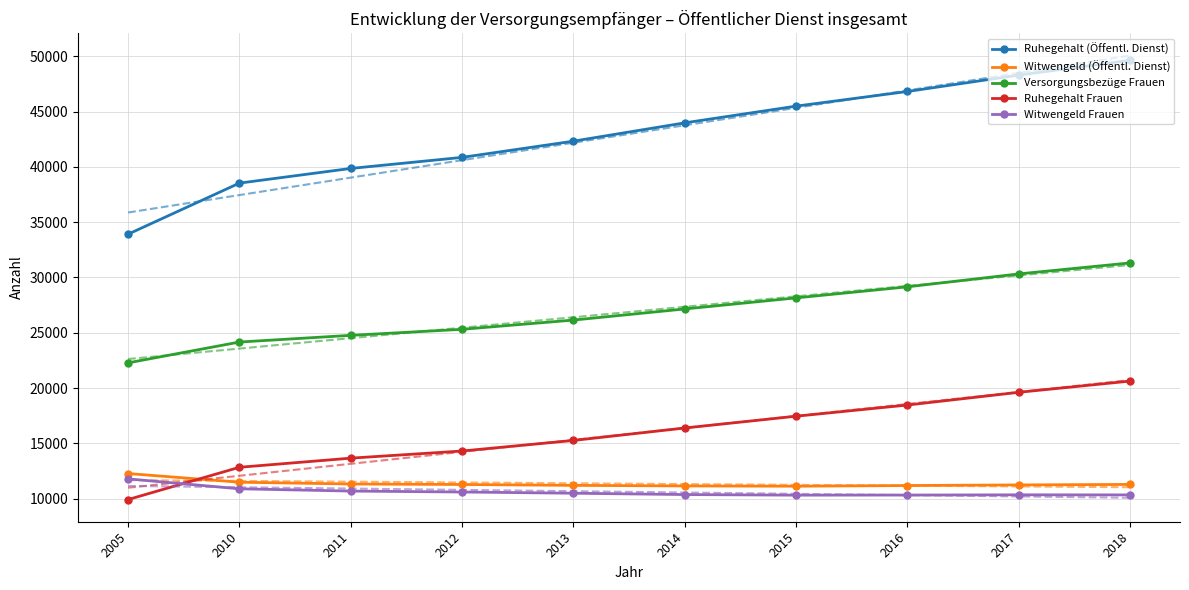

What is the approximate value of Witwengeld Frauen at 2013, to the nearest 100?

10500